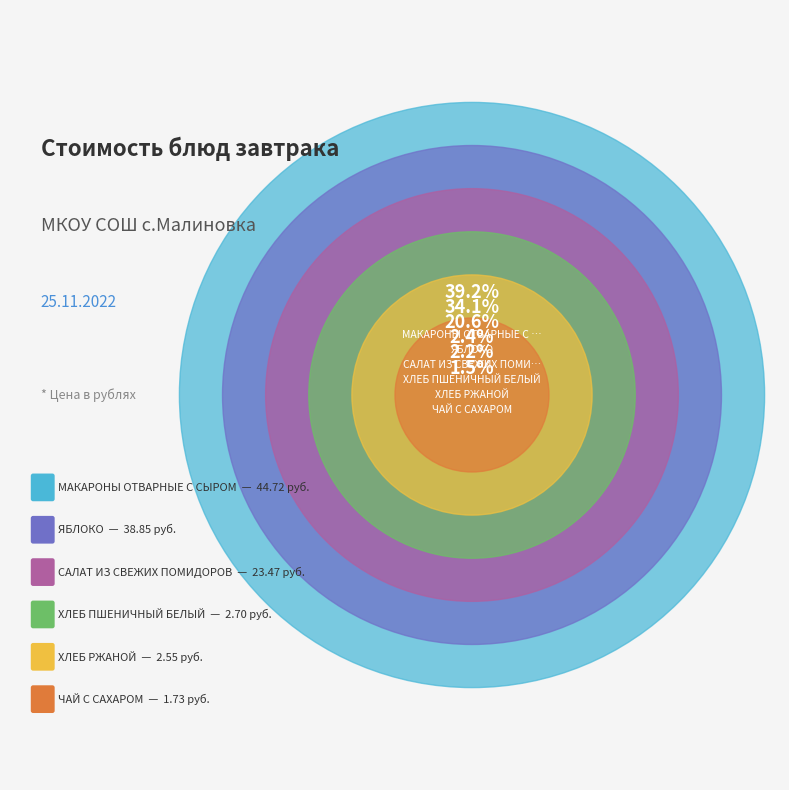

Which category has the smallest portion of the pie?

ЧАЙ С САХАРОМ